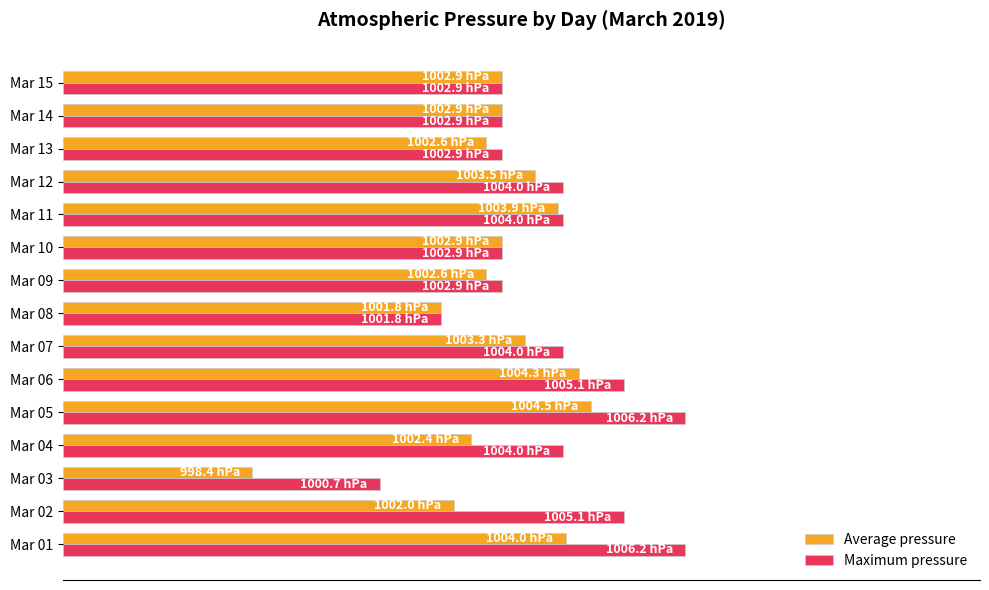

What are all the series names shown in the legend?

Average pressure, Maximum pressure